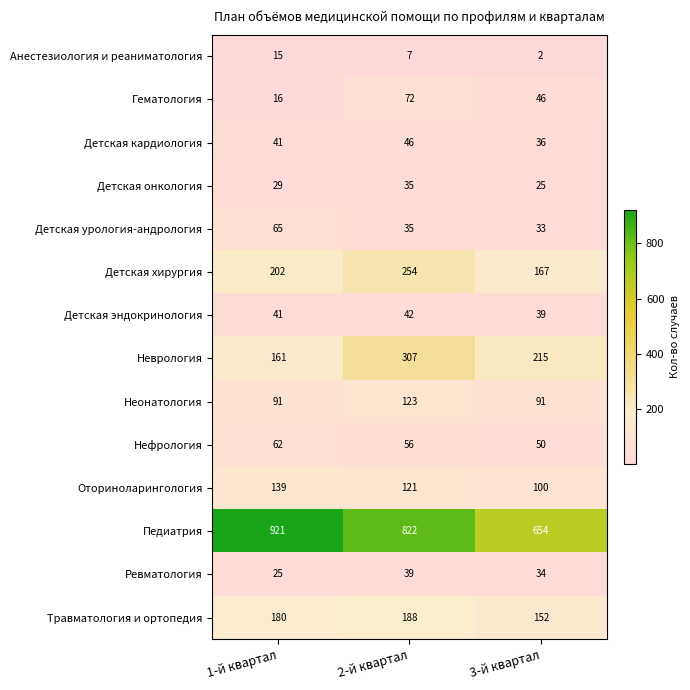

At which label is Нефрология closest to 56?

2-й квартал